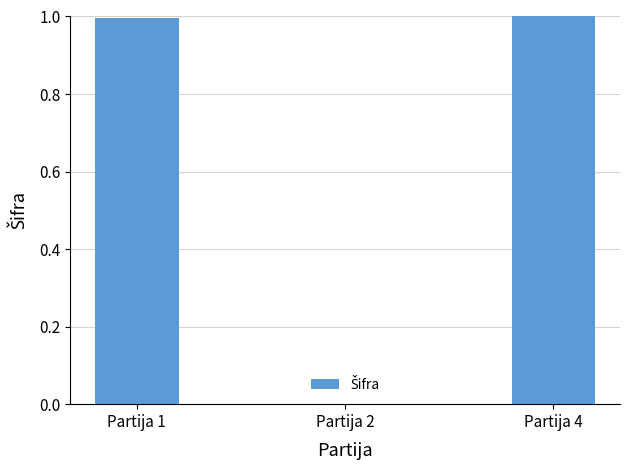

What is the change in value from Partija 1 to Partija 2?

-1.0